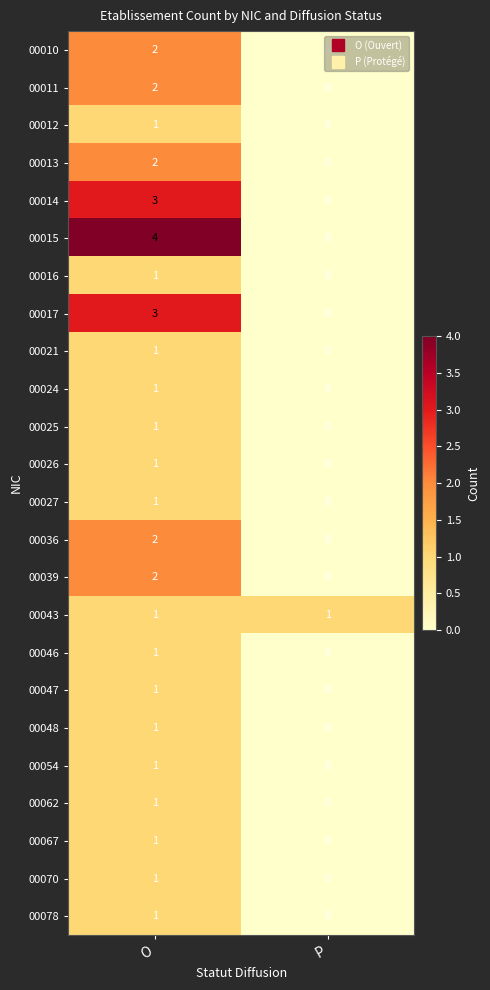

What is the difference between the maximum and minimum values in the 00015 series?

4